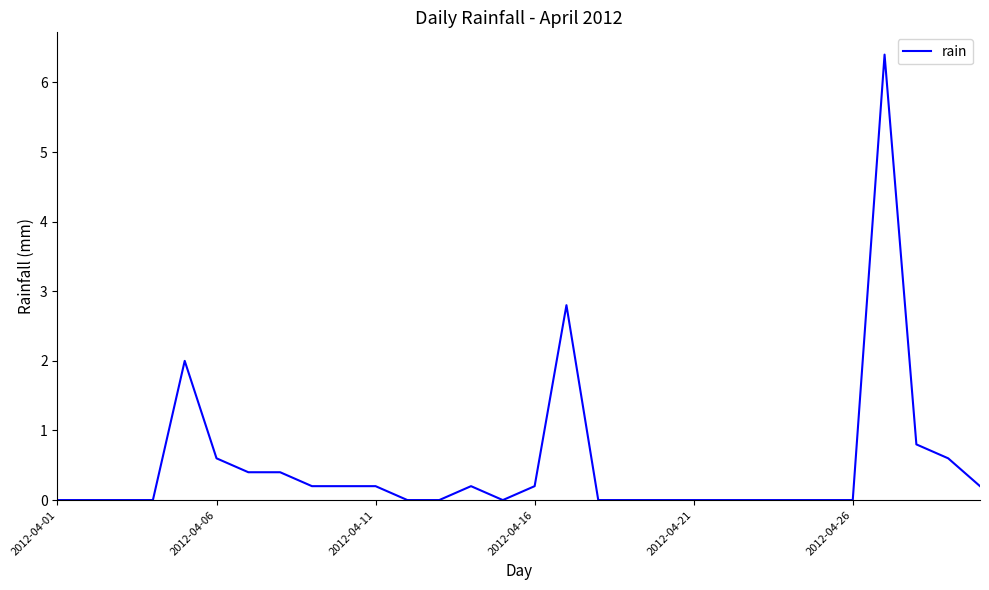

What is the maximum value shown in the chart?

6.4